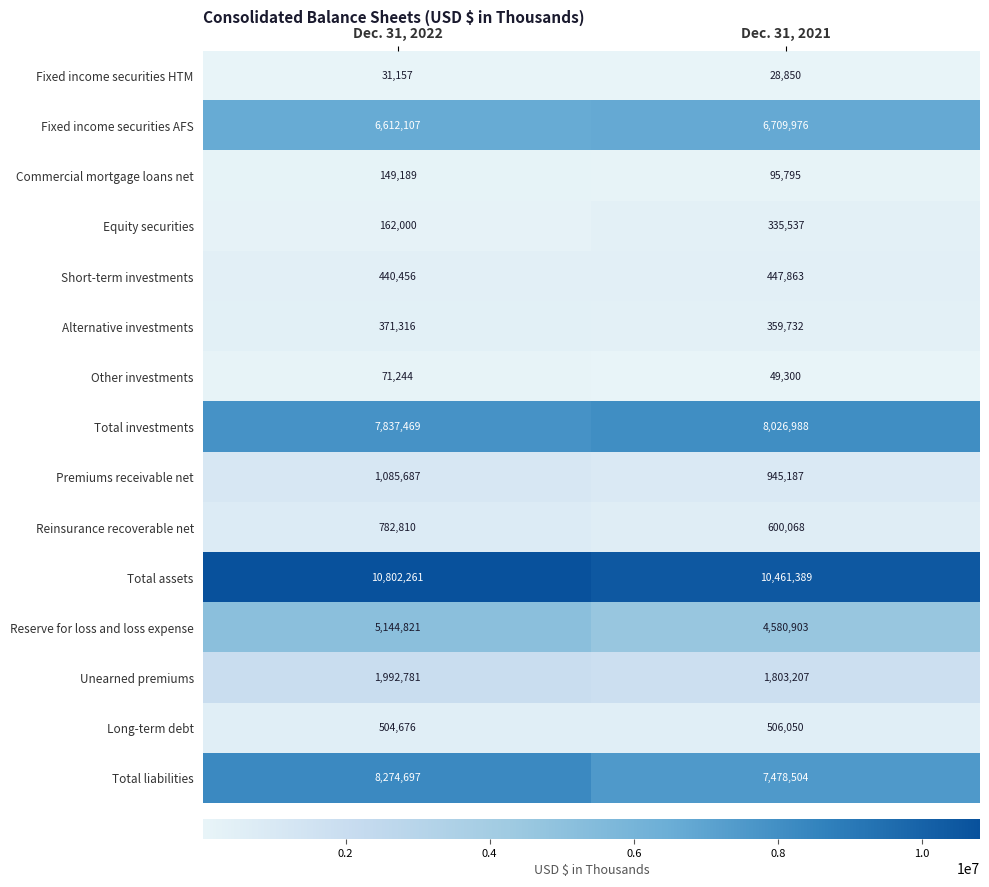

Is it true that Other investments equals 83449 at Dec. 31, 2021?

False